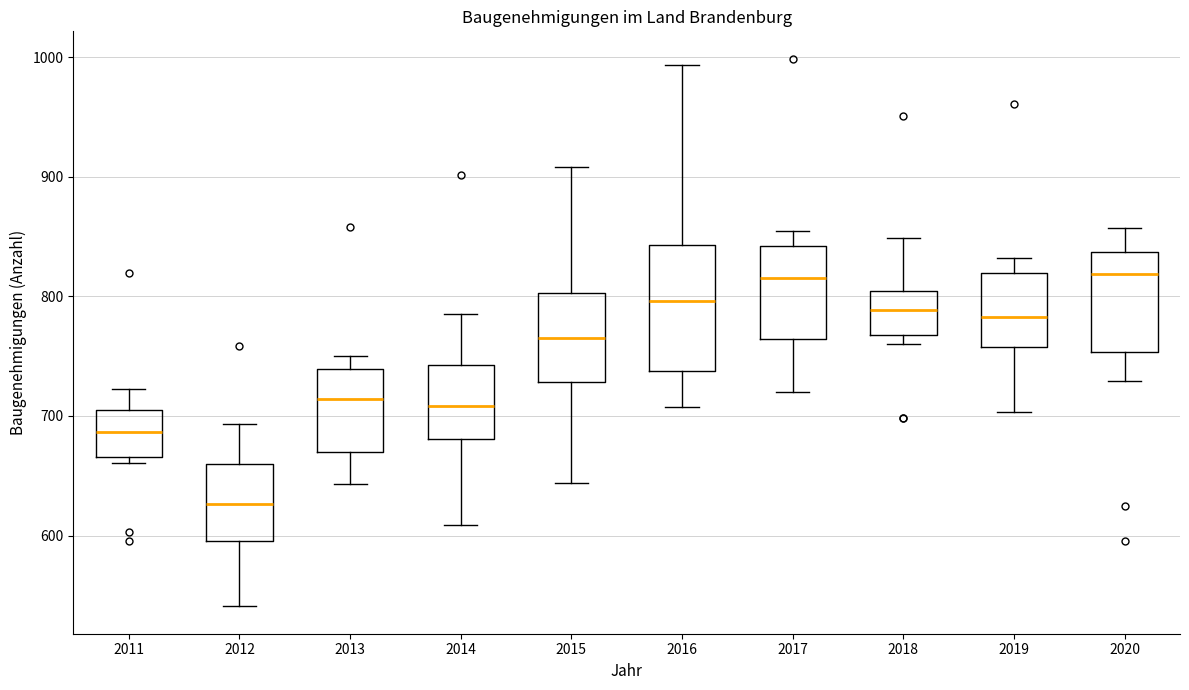

Which box is the tallest, from its lower edge to its upper edge?

2016